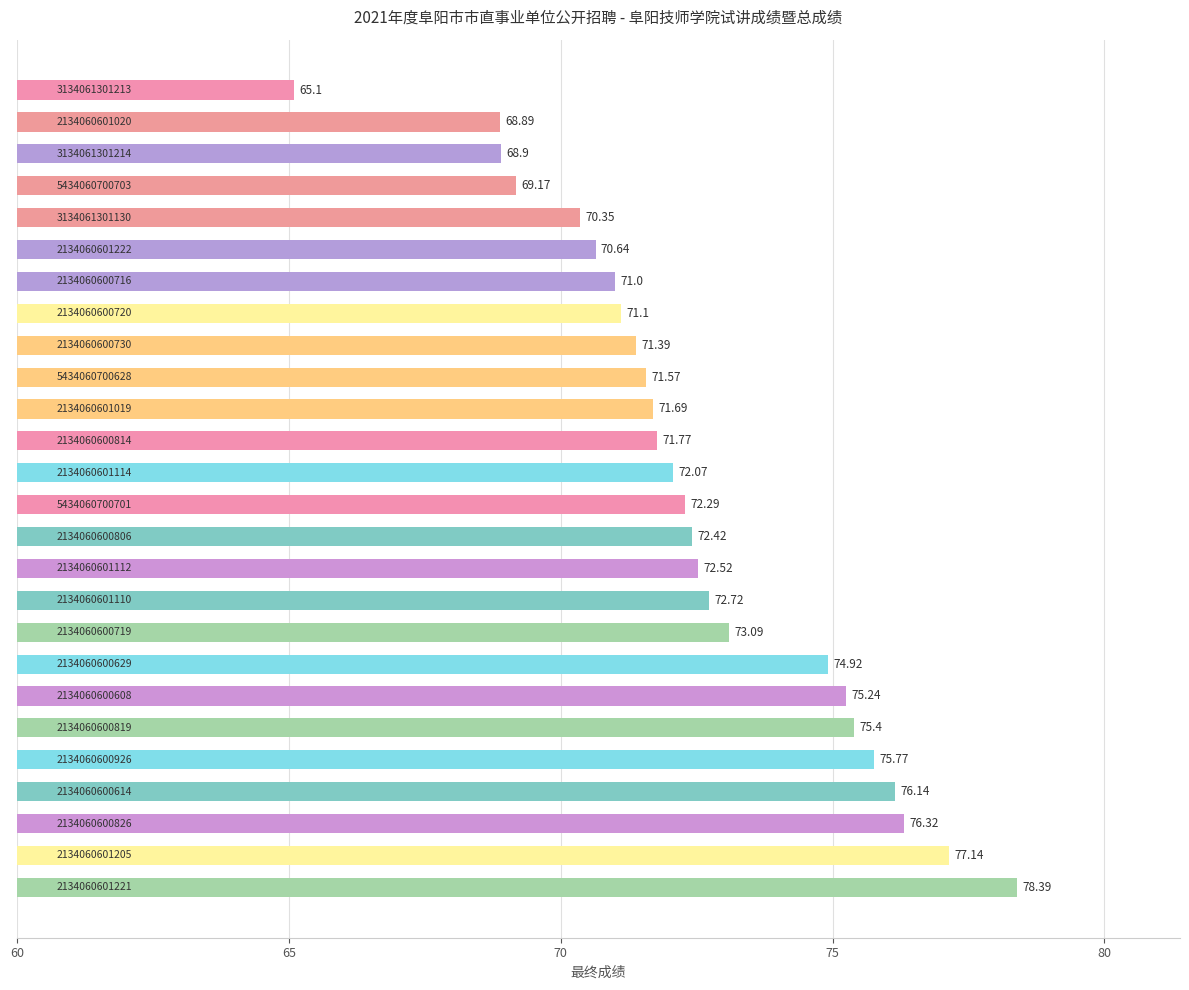

What is the difference between the second highest and minimum values?

12.0